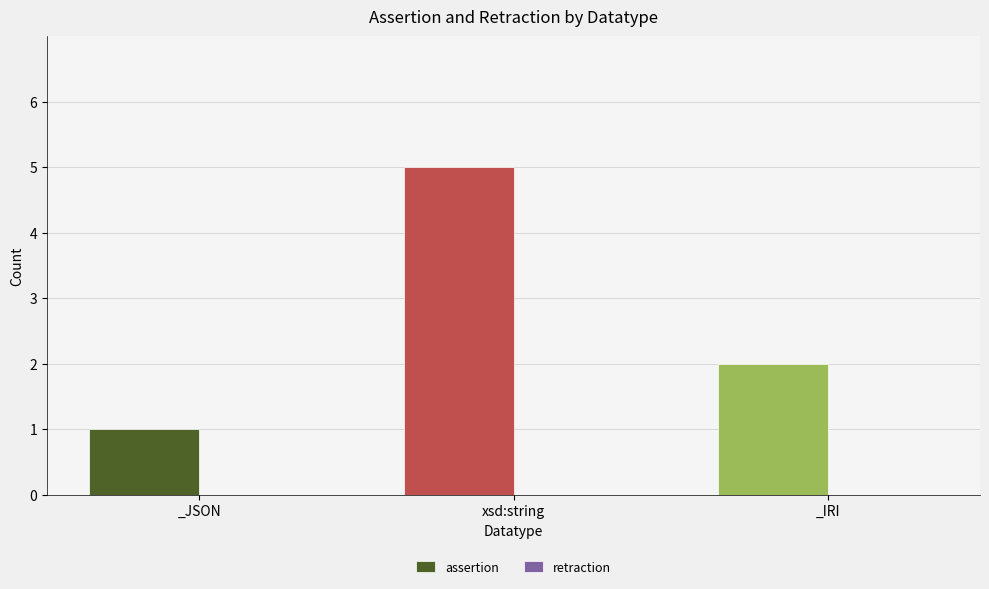

What is the change in value from _JSON to _IRI?

+1